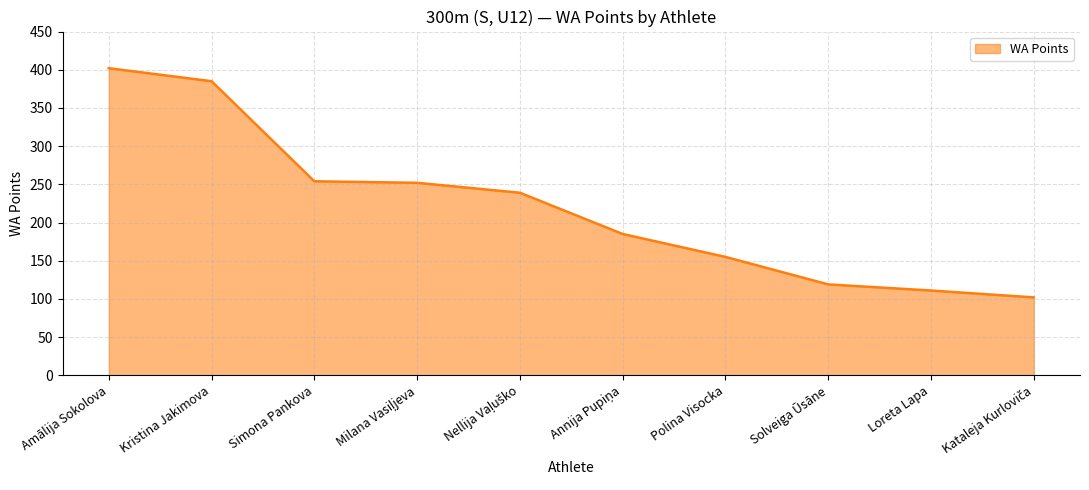

What is the greatest value displayed?

402